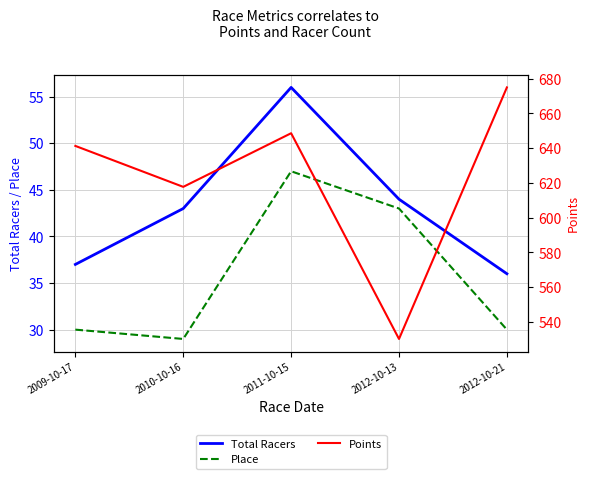

Reading left to right, extract all data points from this chart.

Total Racers: 37.0	43.0	56.0	44.0	36.0
Place: 30.0	29.0	47.0	43.0	30.0
Points: 641.3	617.7	648.6	530.2	674.9